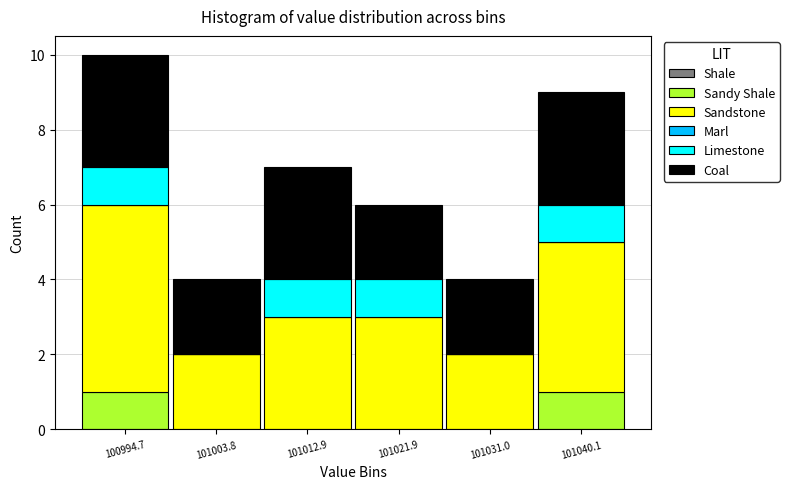

What is the total height of the stacked bar covering 101017 to 101026 on the x-axis? Neither the bar edges nor the heights are printed on the chart, so give them approximately, as read against the axes.

6